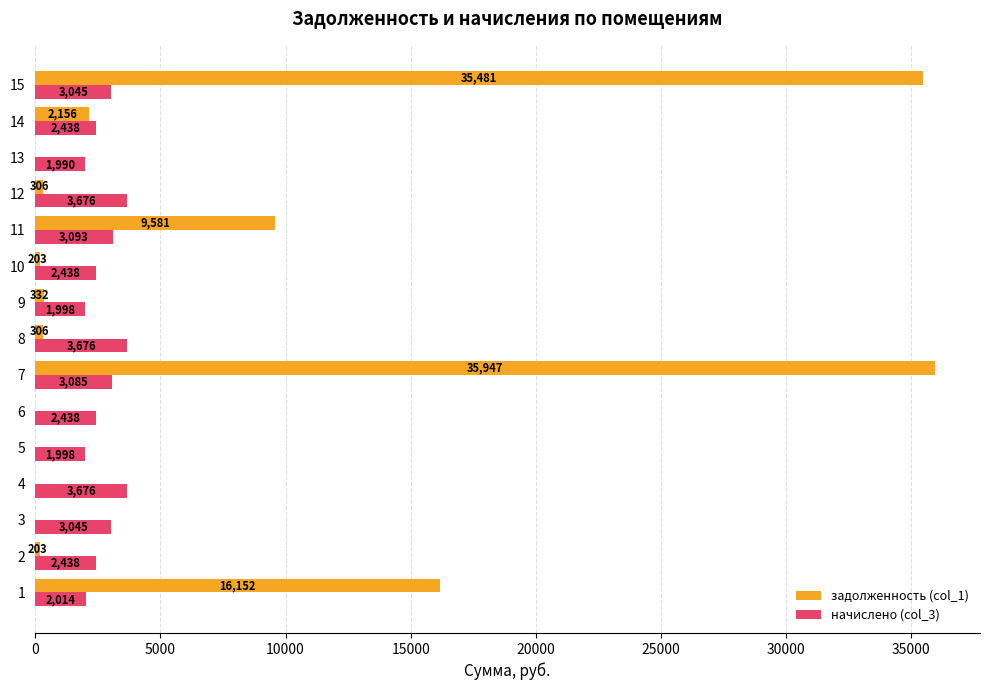

The начислено (col_3) series shows 1998.0 at 5. True or false?

True